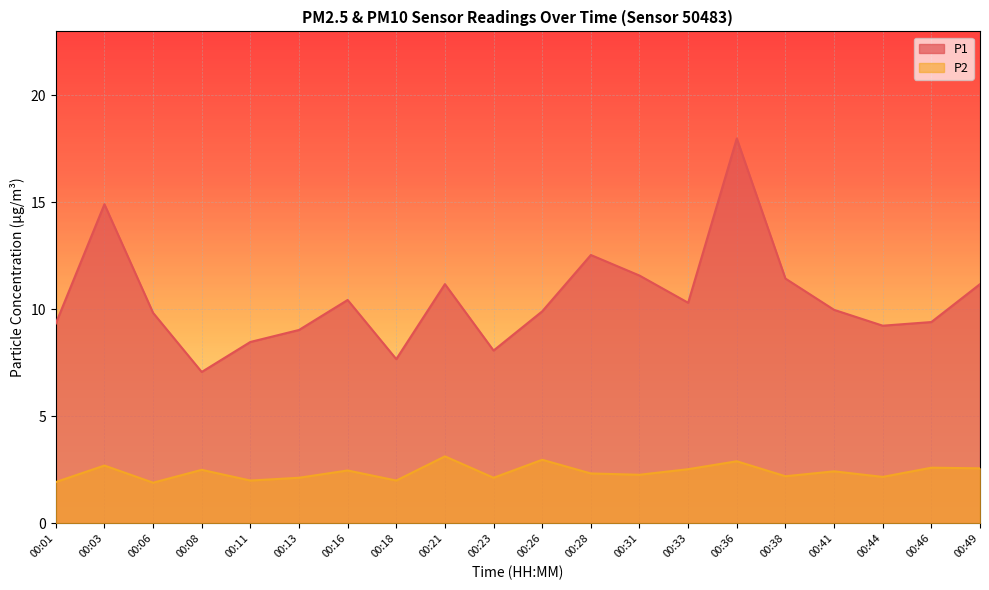

How many data points in P2 are less than 2?

2